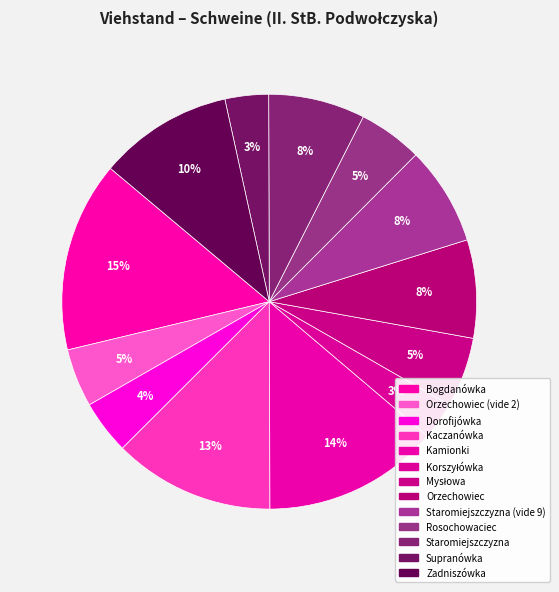

Does any single category account for the majority?

No